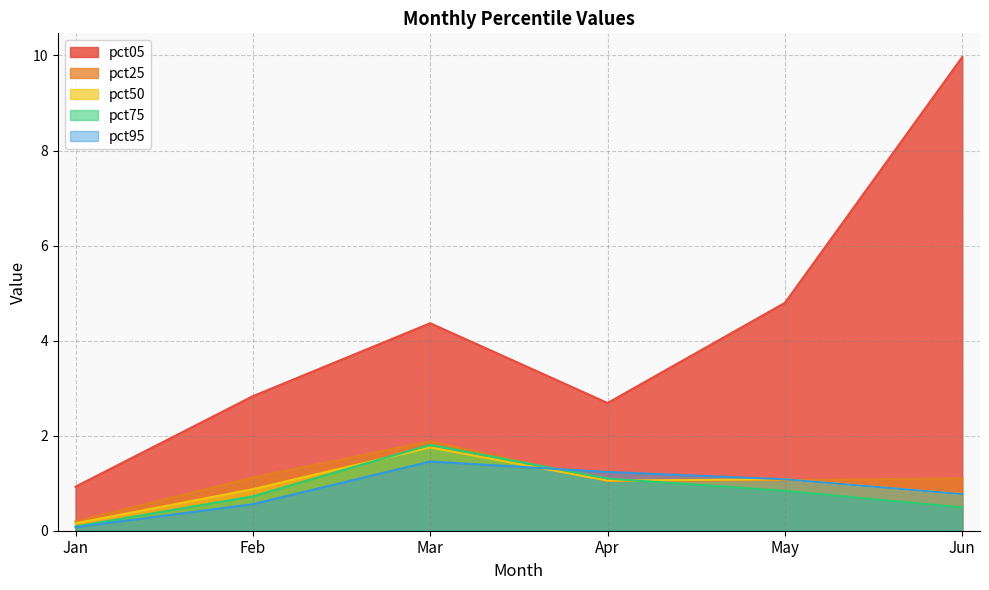

What is the spread (max minus min) of values at Mar?

2.9